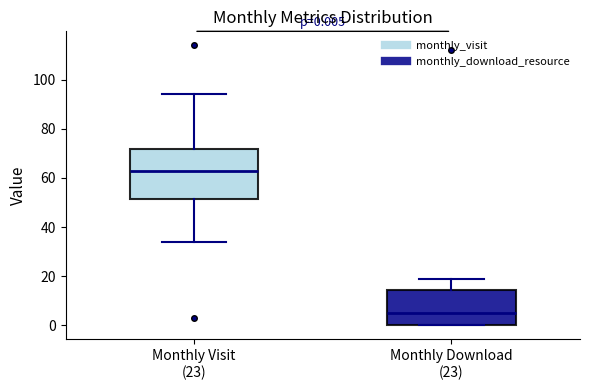

Which box is the tallest, from its lower edge to its upper edge?

Monthly Visit (23)